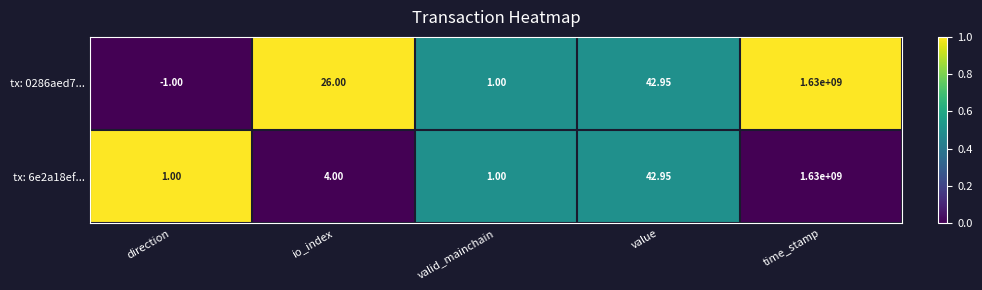

Which label corresponds to the smallest value in the chart?

direction